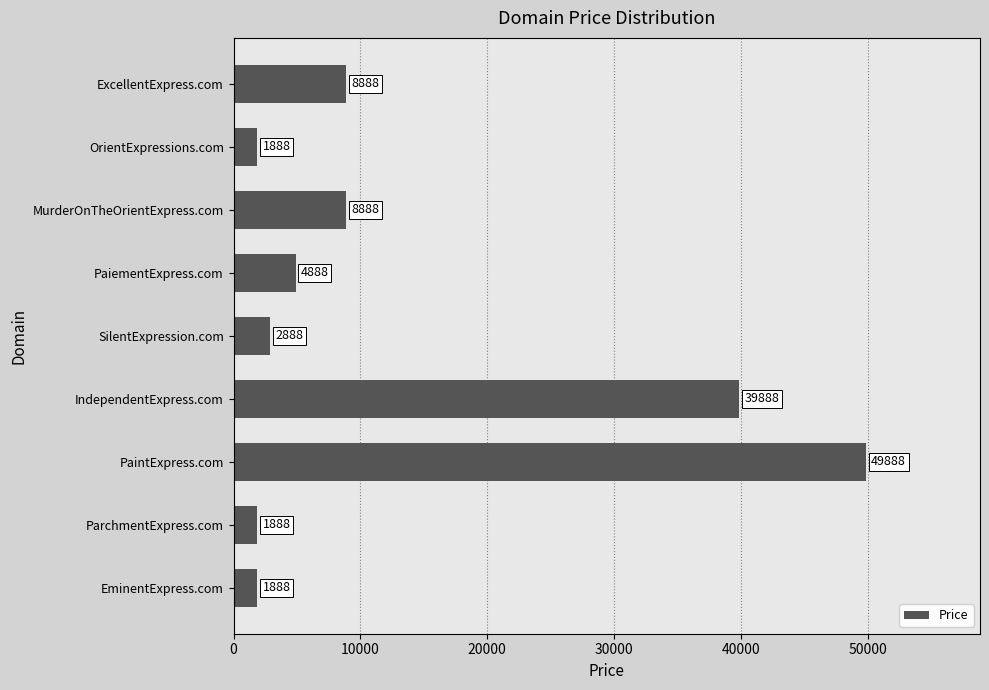

What is the change in value from PaiementExpress.com to PaintExpress.com?

+45000